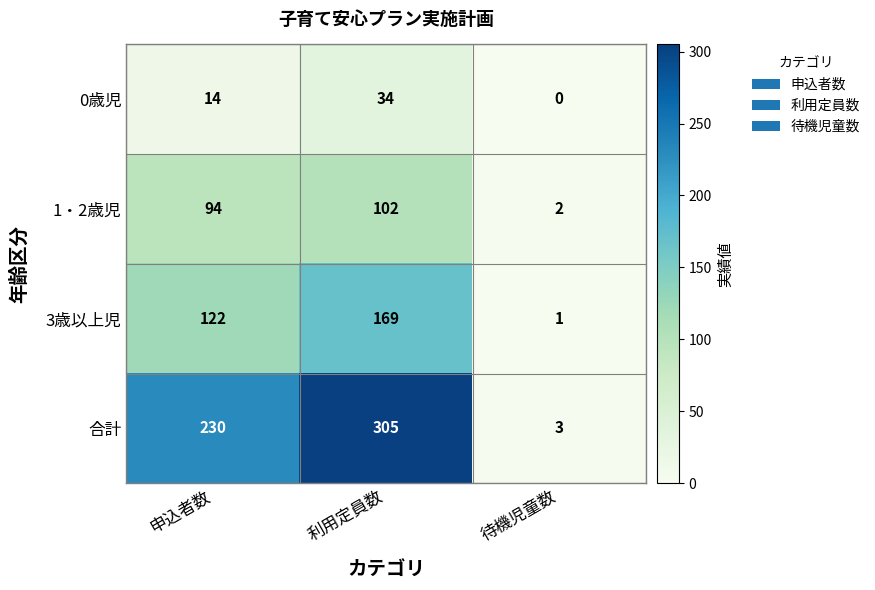

What is the sum of all 合計 values?

538